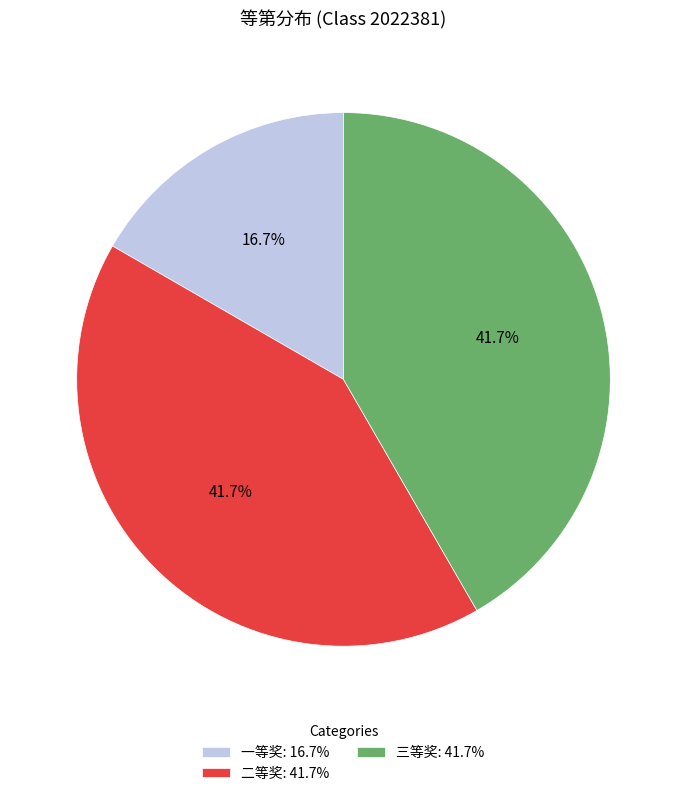

How many slices are in this pie chart?

3